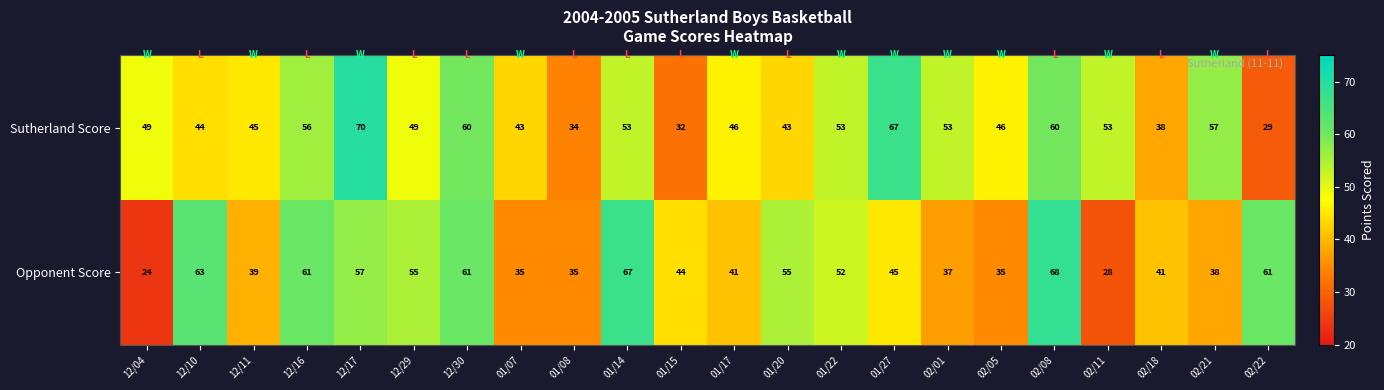

The value of Sutherland Score at 01/07 is 71. True or false?

False